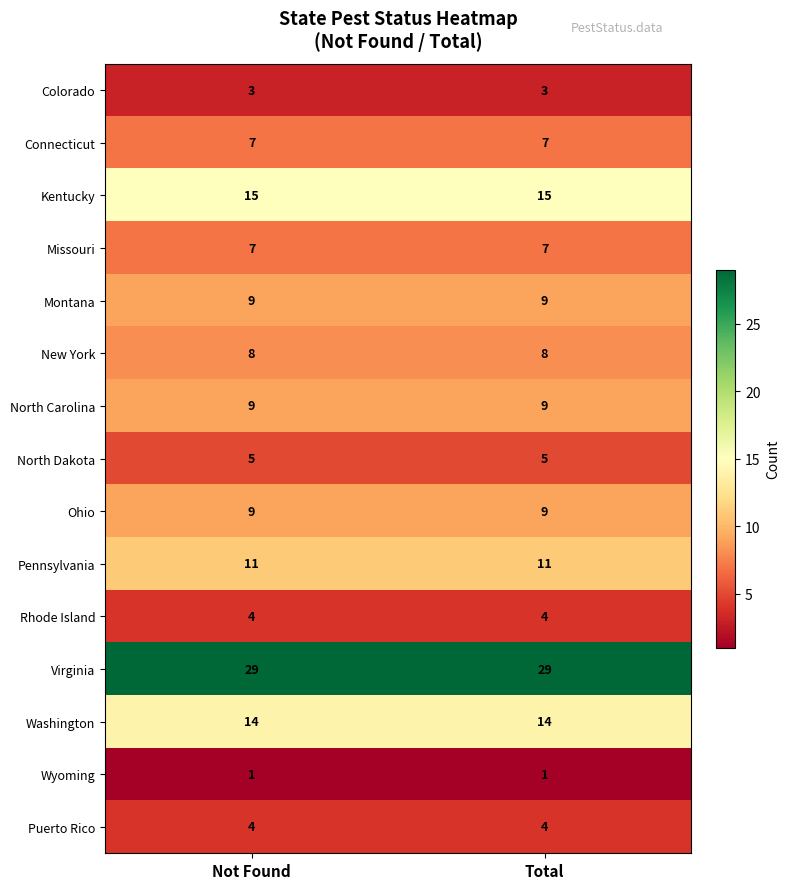

What is the maximum value shown in the chart?

29